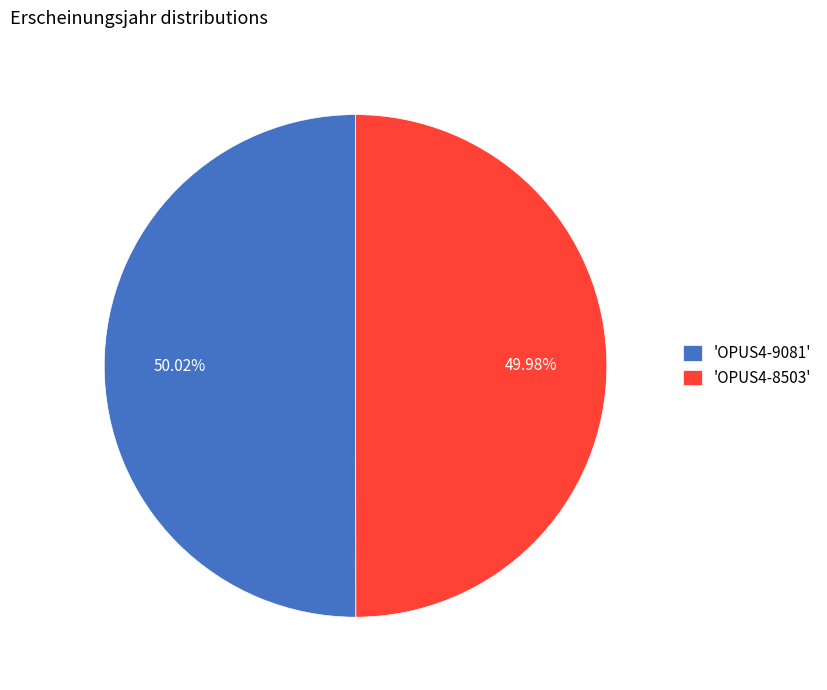

Approximately how many times larger is the value at 'OPUS4-9081' compared to 'OPUS4-8503'?

1.0